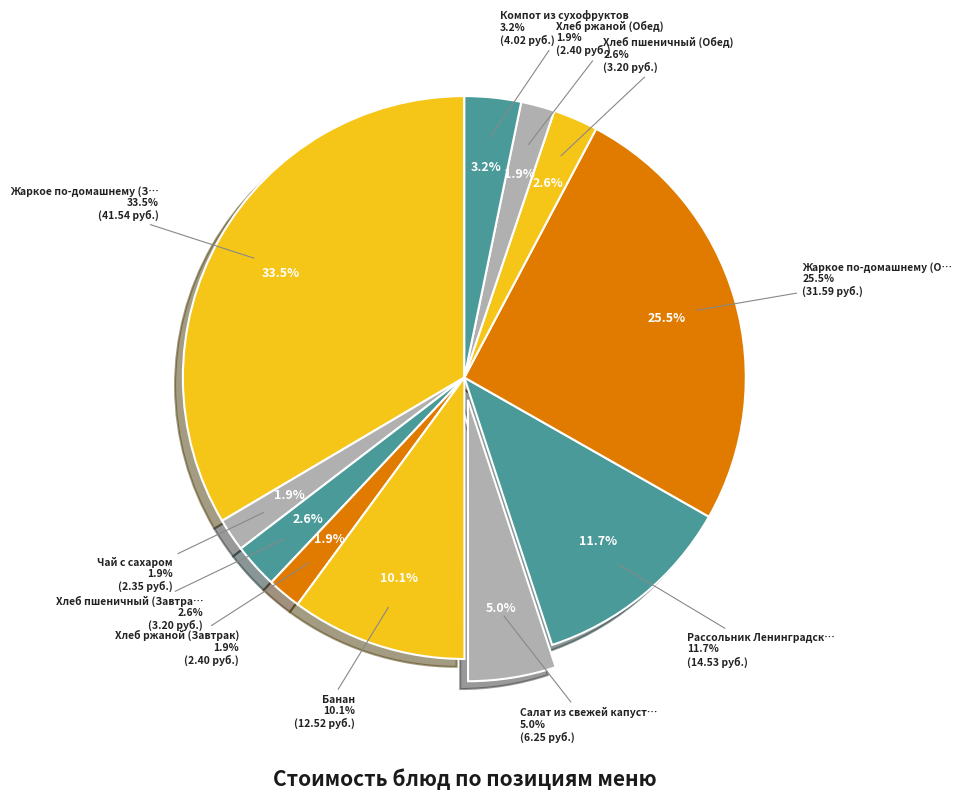

Combined, do Жаркое по-домашнему (Завтрак) and Чай с сахаром account for over 50%?

No